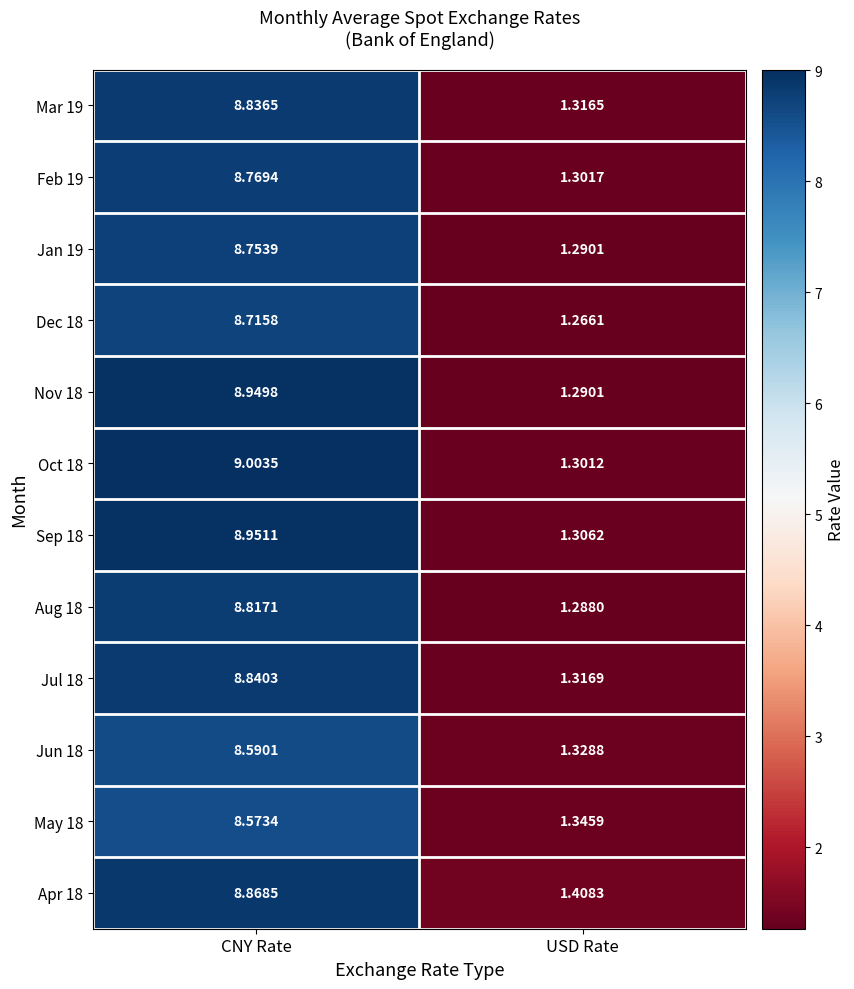

How many distinct data groups are displayed?

12